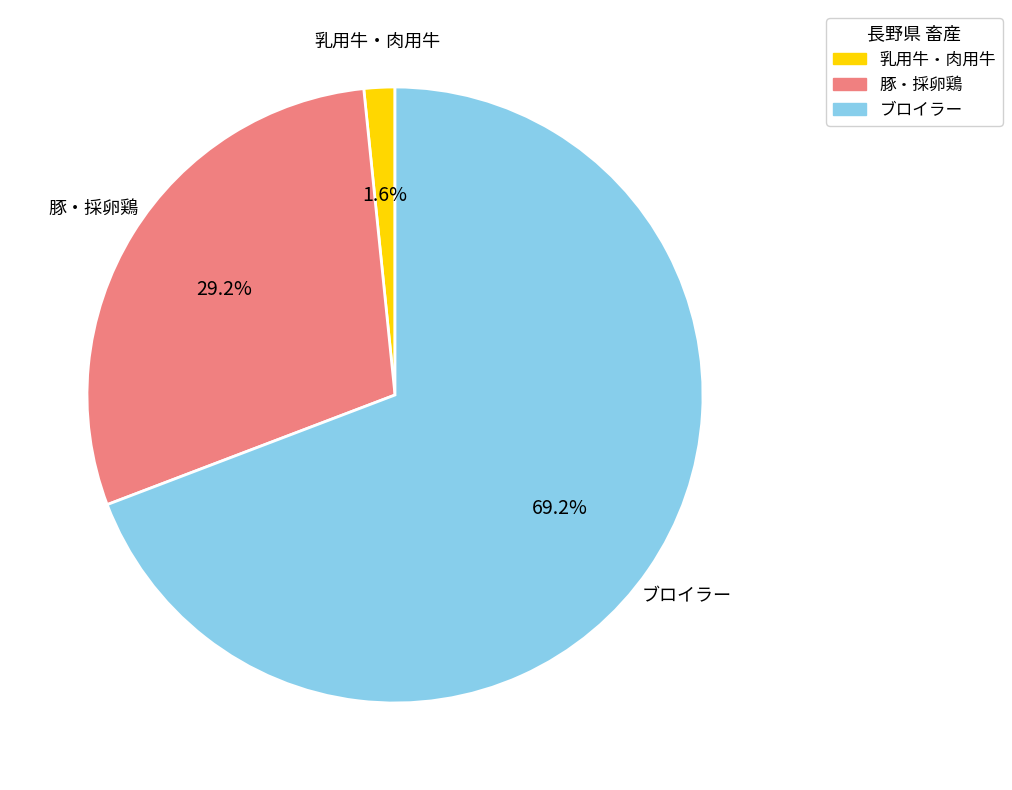

To the nearest percent, what is the average slice percentage?

33%